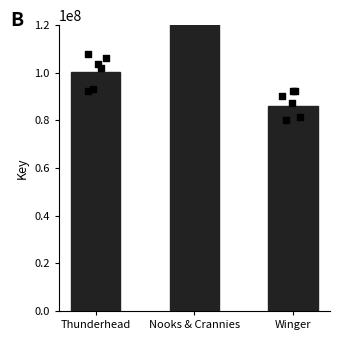

What is the change in value from Nooks & Crannies to Winger?

-360253635